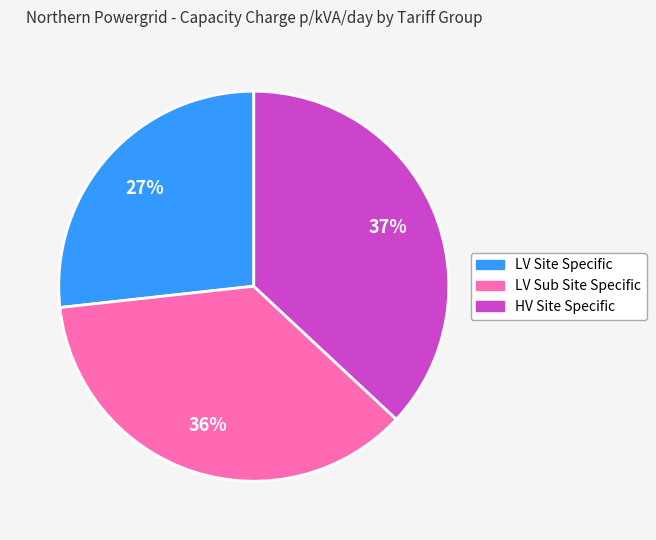

To the nearest percent, what is the average slice percentage?

33%